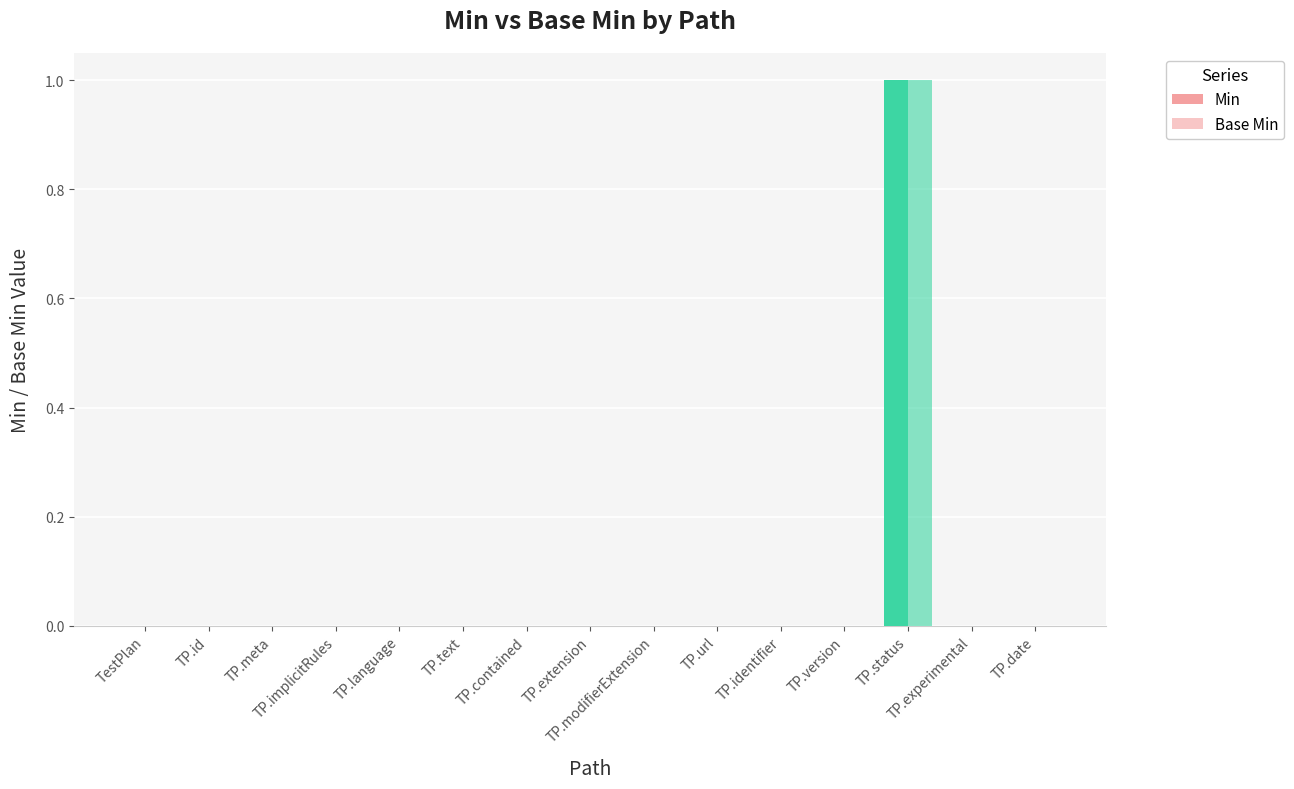

Are the bars grouped side by side (vs. stacked)?

Yes